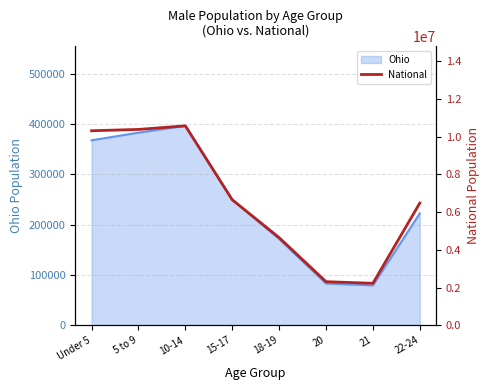

At which category does the chart reach its minimum across all series?

21